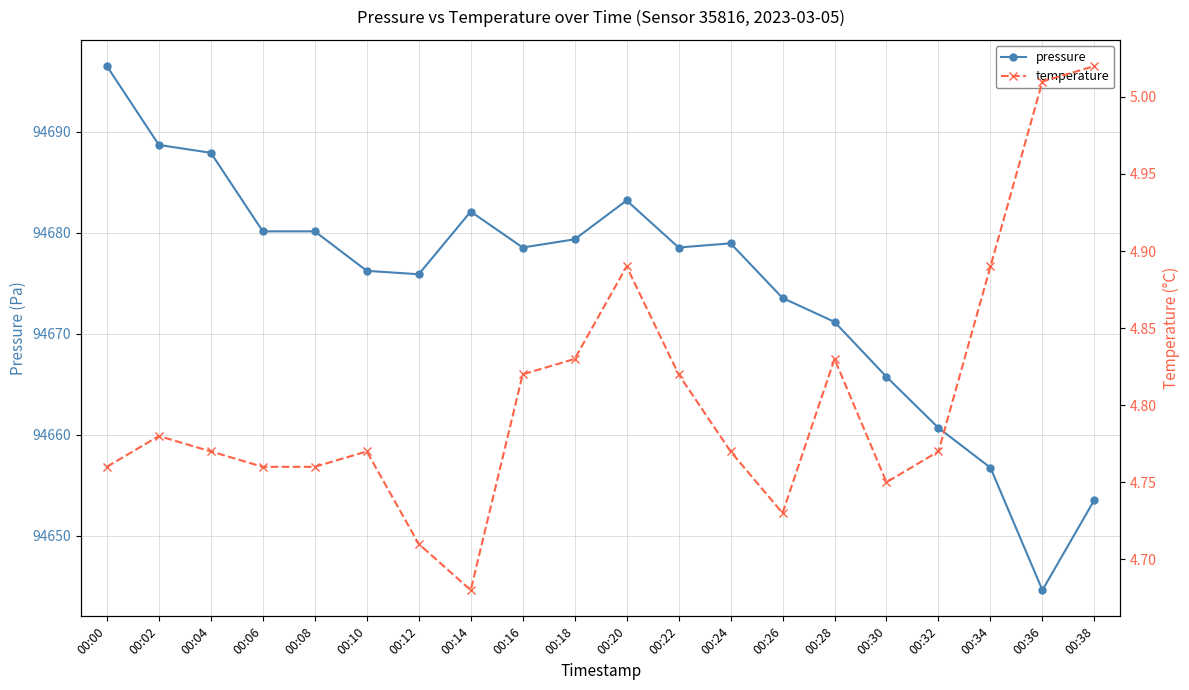

Is it true that pressure equals 94671.2 at 00:28?

True